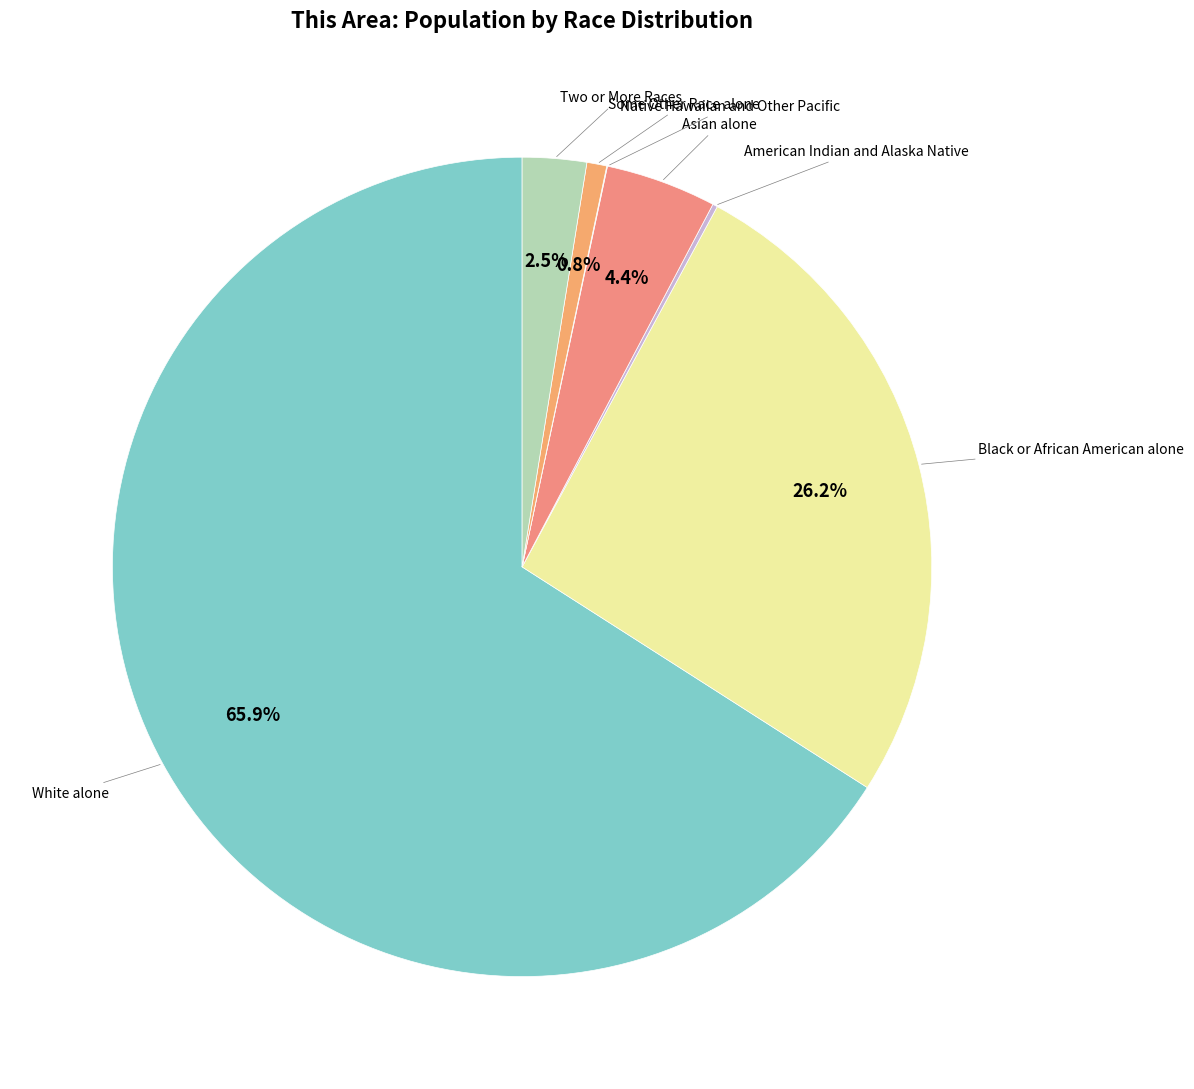

Rank the categories by value from highest to lowest.

White alone, Black or African American alone, Asian alone, Two or More Races, Some Other Race alone, American Indian and Alaska Native, Native Hawaiian and Other Pacific